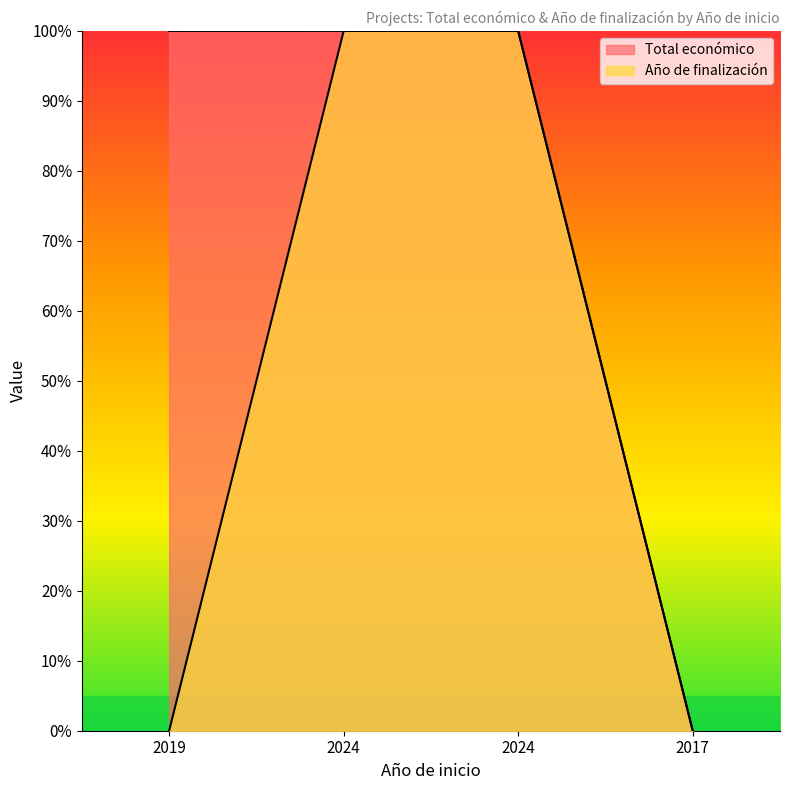

The Total económico series shows 1.0 at 2019. True or false?

True